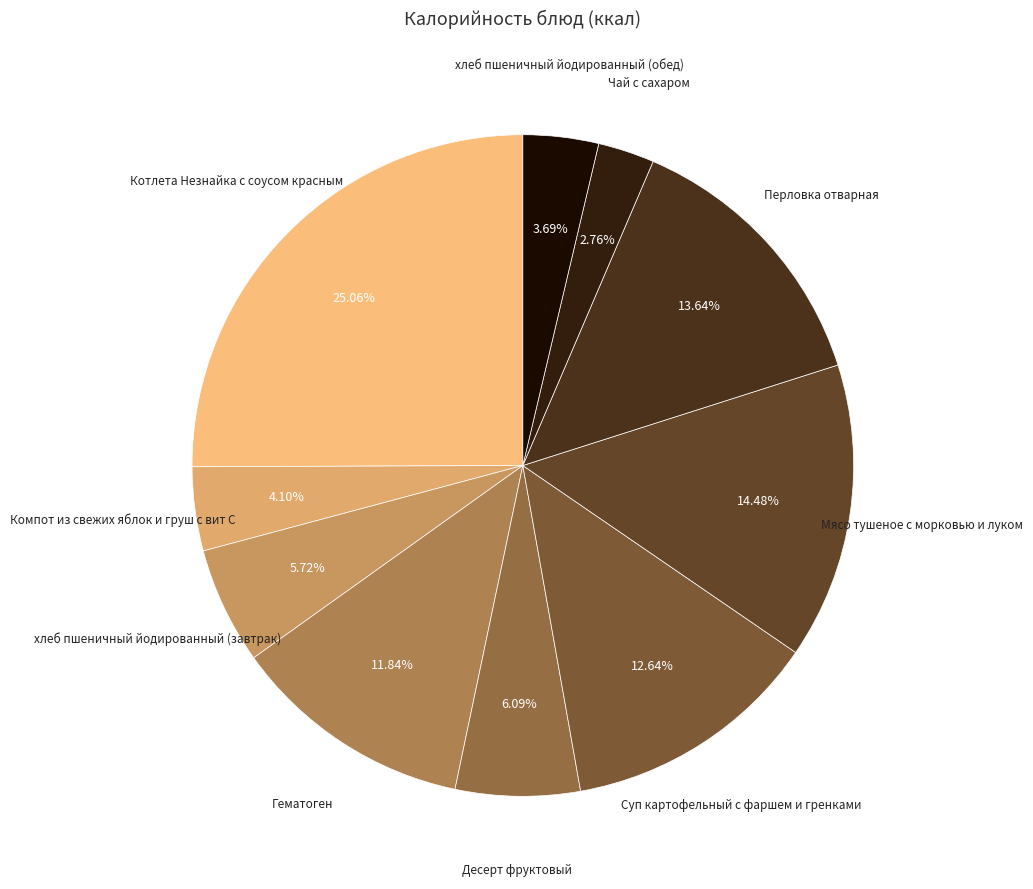

Do хлеб пшеничный йодированный (обед) and хлеб пшеничный йодированный (завтрак) together represent more than half of the pie?

No